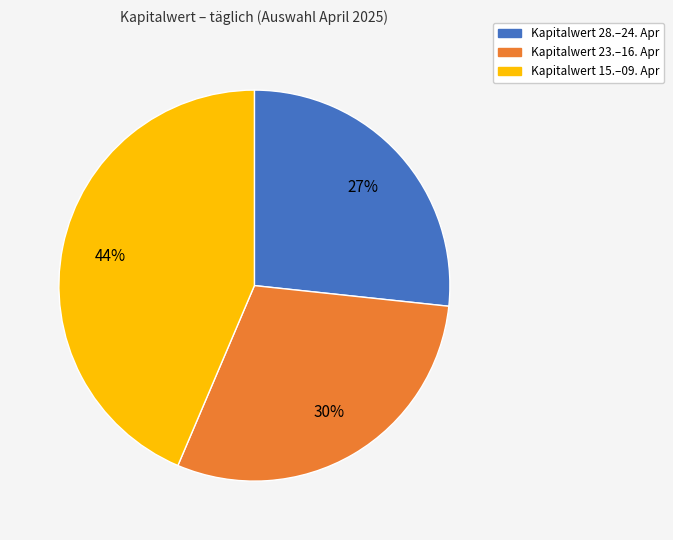

Is there any slice that represents more than half of the pie?

No